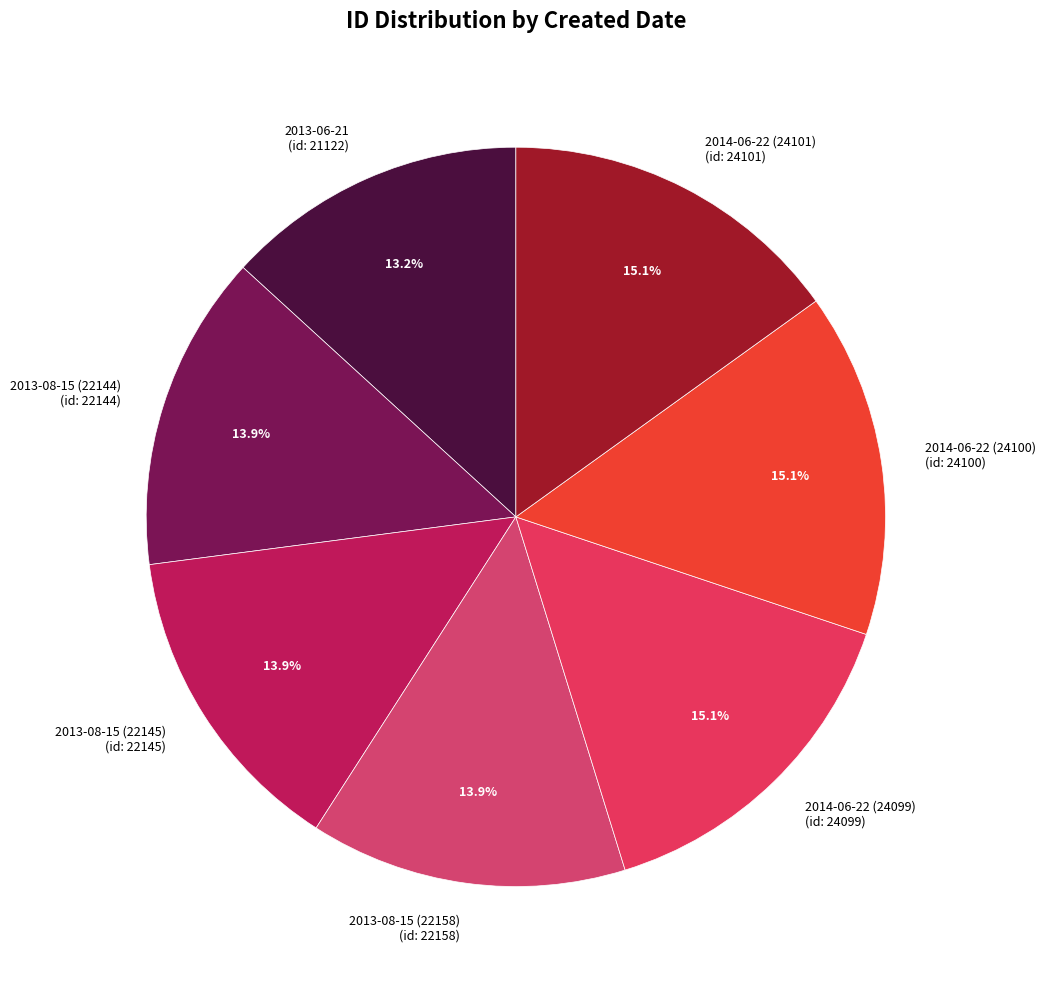

Count the number of slices in the pie.

7